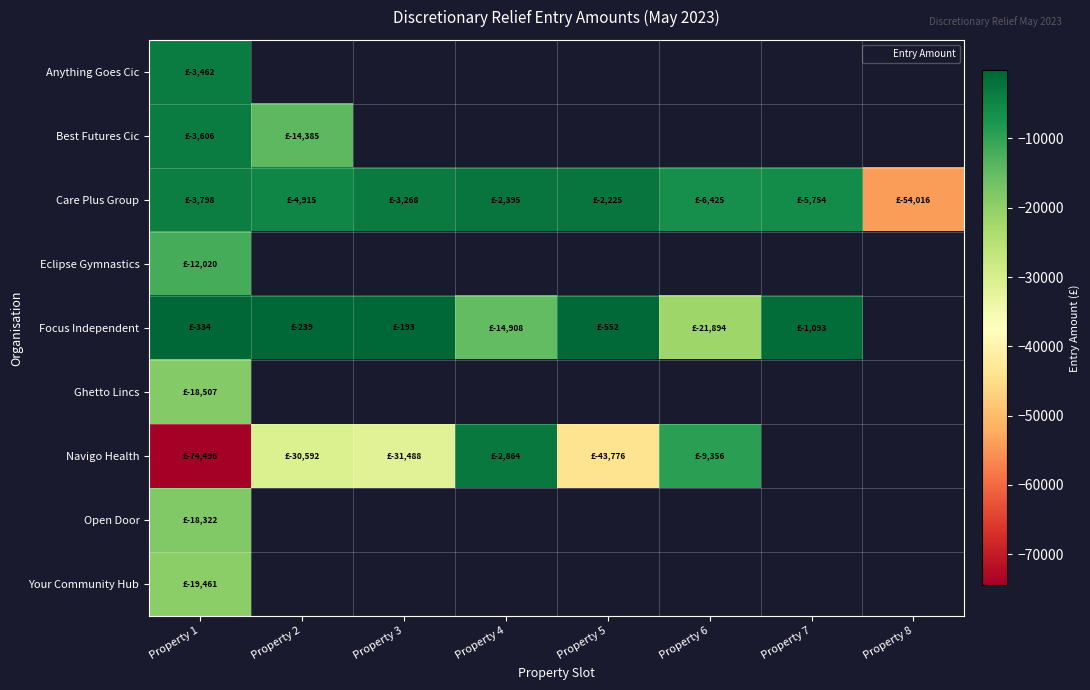

What is the minimum value for Focus Independent?

-21893.6